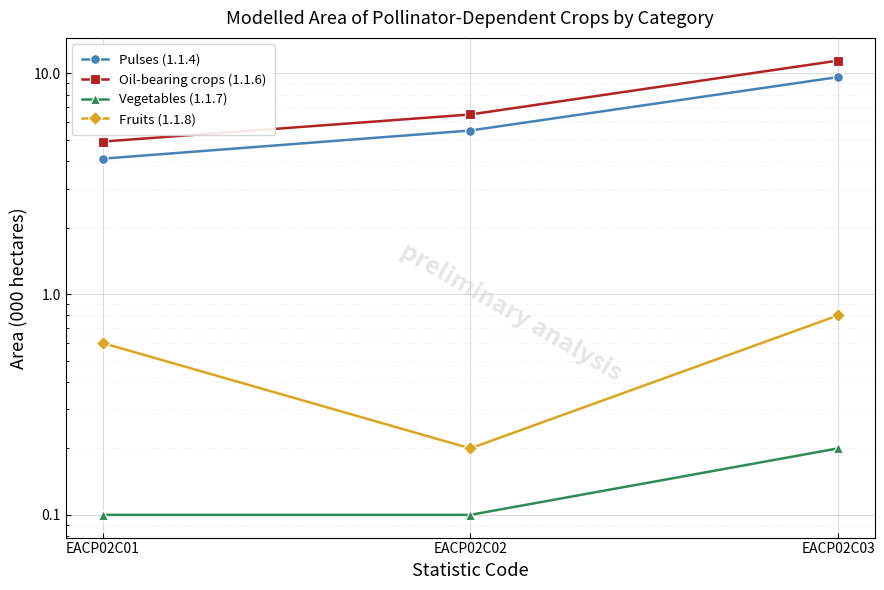

What is the difference between the maximum and minimum values in the Pulses (1.1.4) series?

5.5